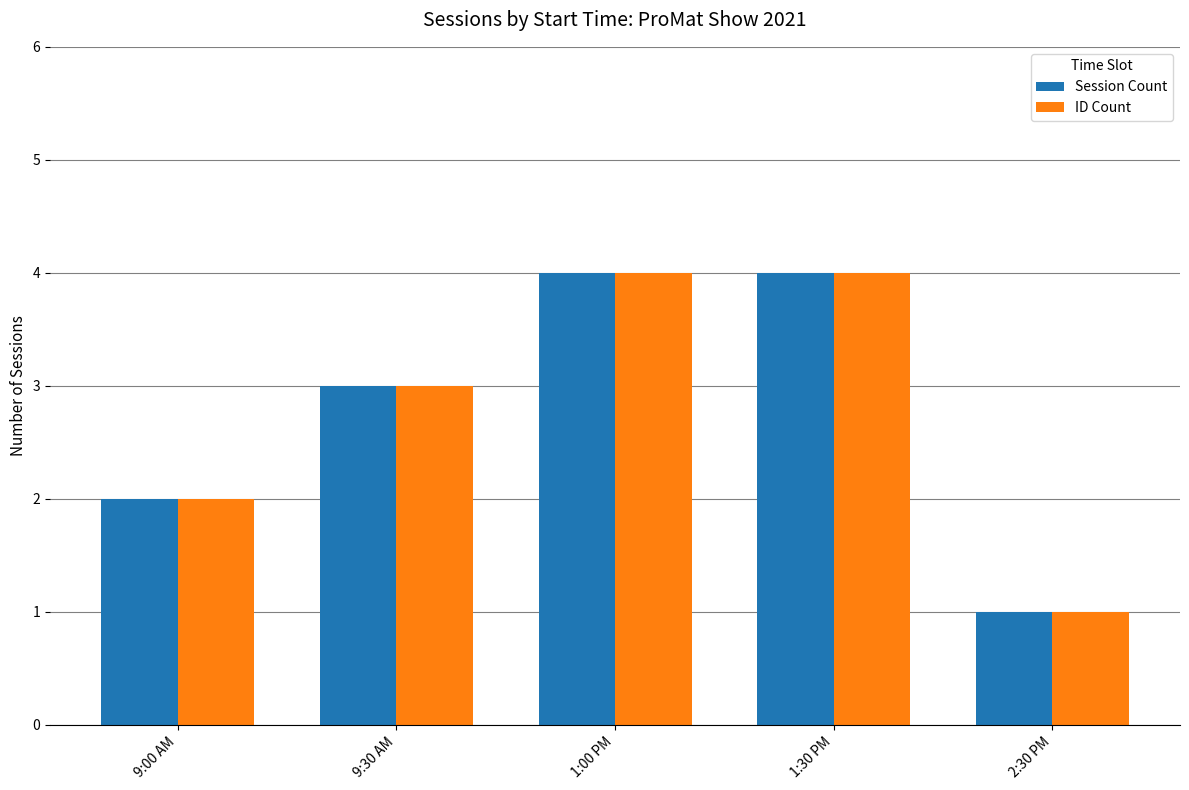

Is it true that ID Count equals 3 at 9:00 AM?

False